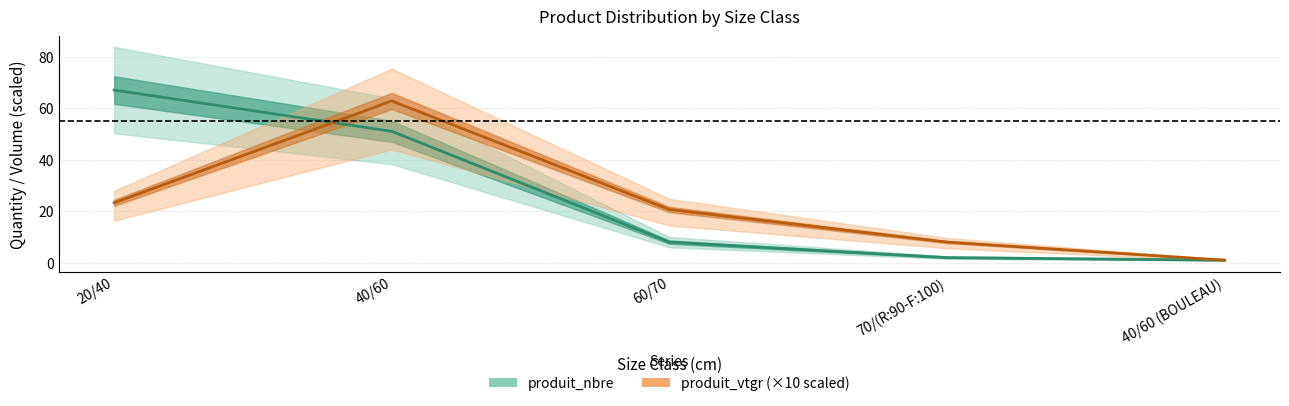

Is this an area chart (filled region under the line)?

No